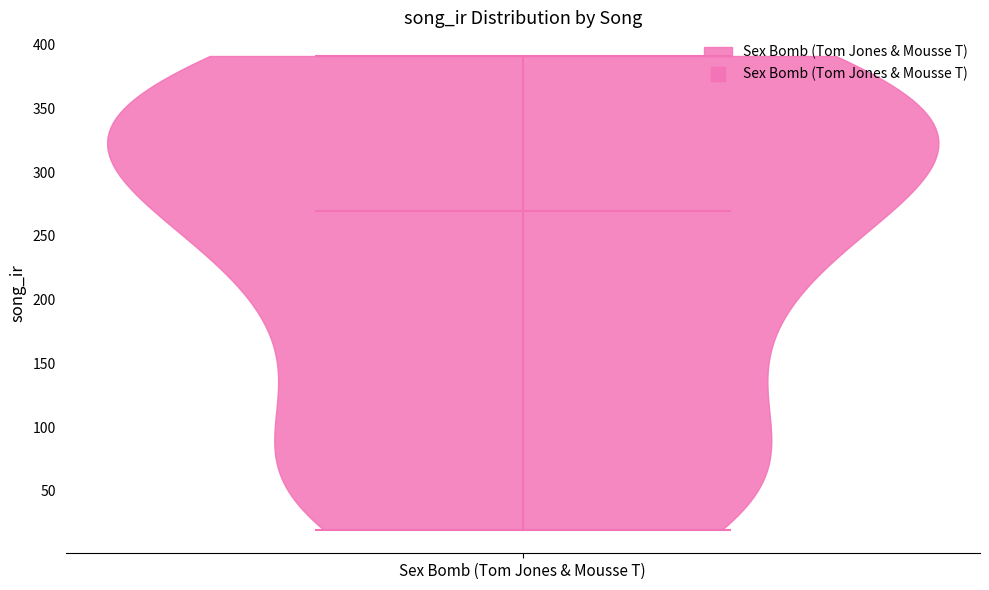

What is the lowest point the violin for Sex Bomb (Tom Jones & Mousse T) reaches on the y-axis? The values are not printed on the chart, so give them approximately, as read against the axis.

20